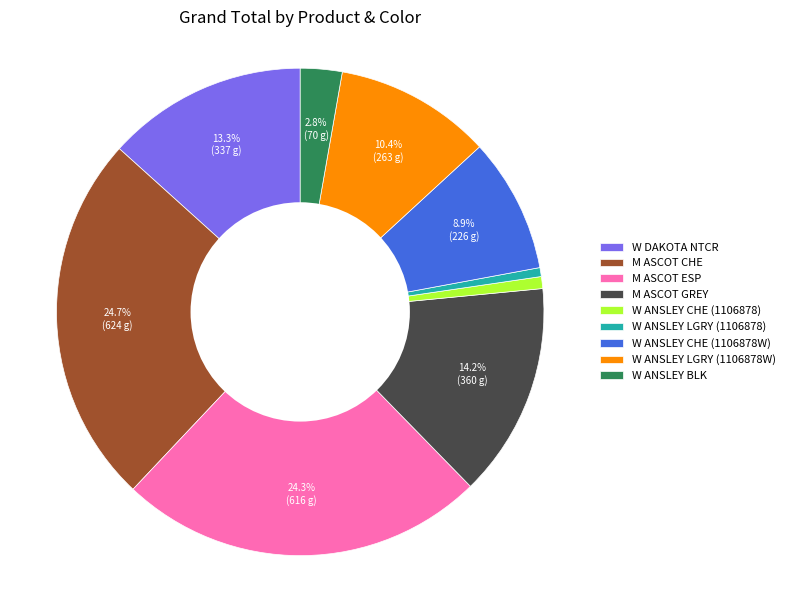

Does any single category account for the majority?

No